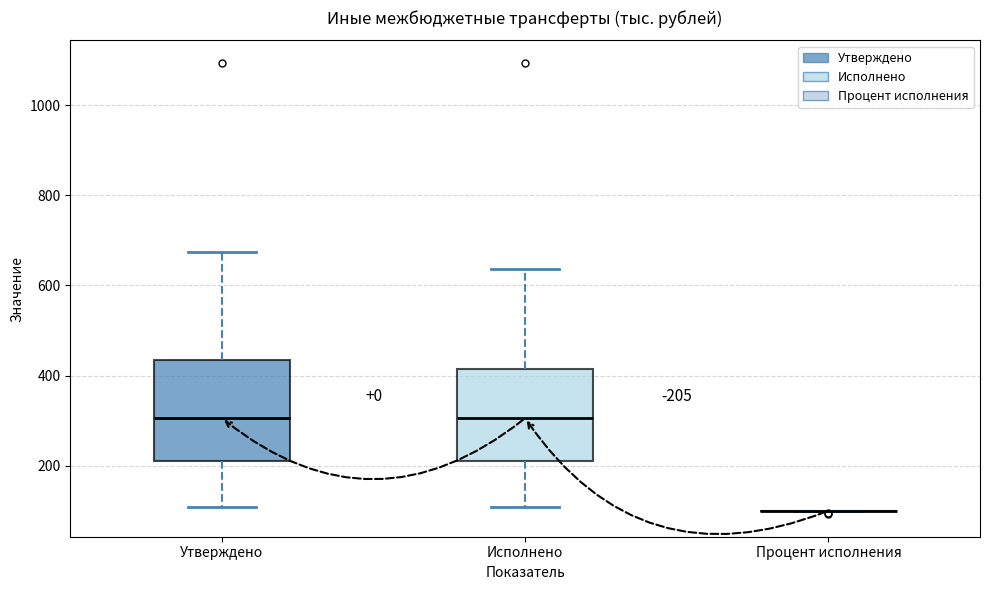

Reading left to right, transcribe this box plot: for each box, give where its median line is, the range the box spans, and where its two whiskers end, as read against the y-axis. The values are not printed on the chart, so give them approximately, as read against the axis.

Утверждено: median 300, box 200 to 440, whiskers 100 to 680
Исполнено: median 300, box 200 to 420, whiskers 100 to 640
Процент исполнения: box collapsed to a line at 100, whiskers 100 to 100